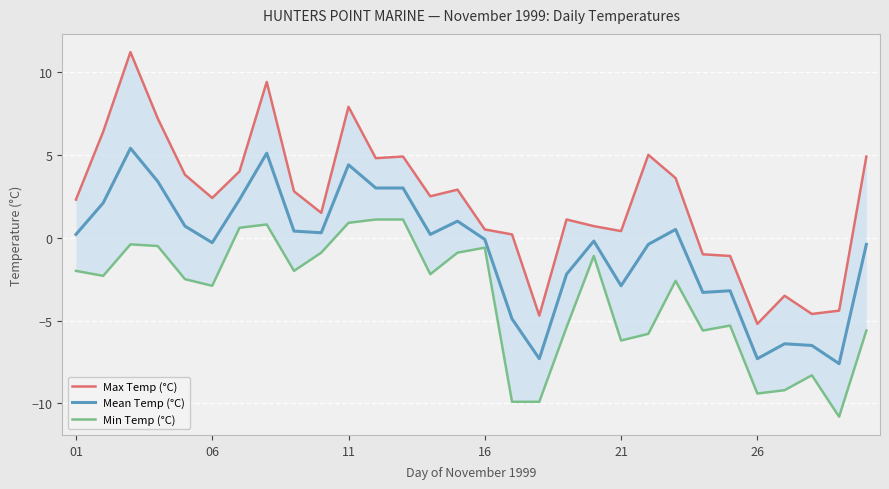

Which series changed the most between 17 and 24?

Min Temp (°C)